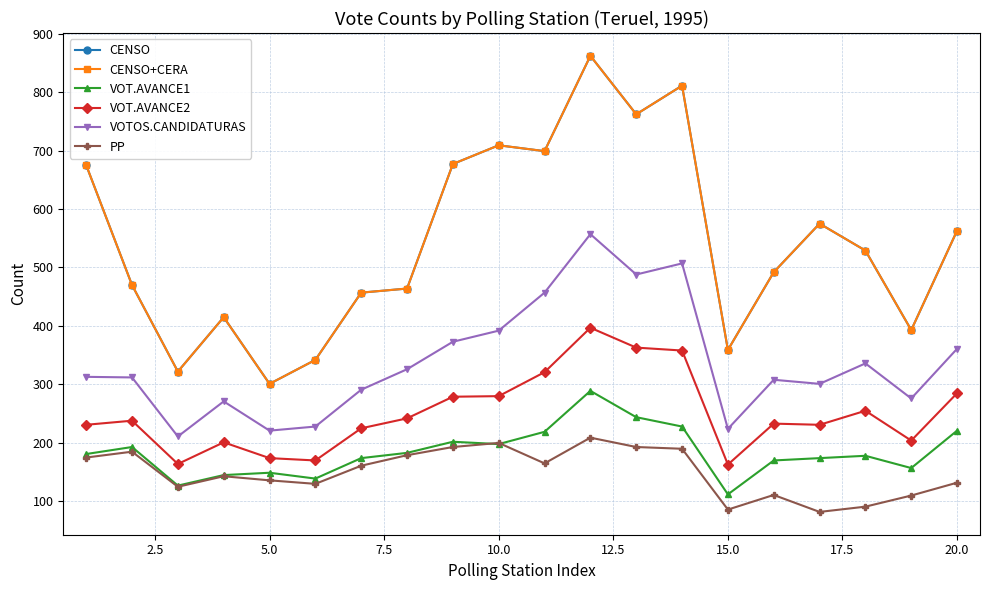

Which series has the widest spread of values?

CENSO